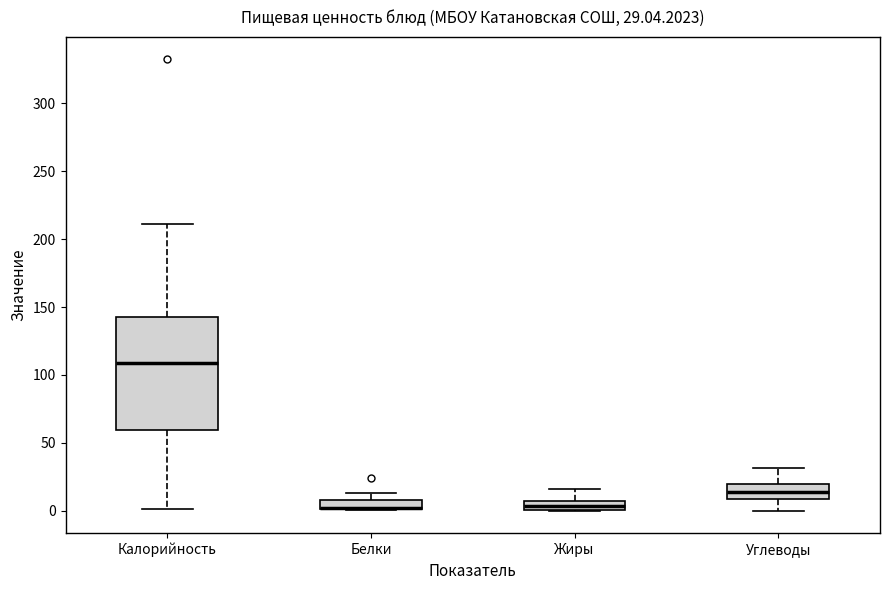

Comparing the boxes themselves (not the whiskers), which one is the tallest?

Калорийность